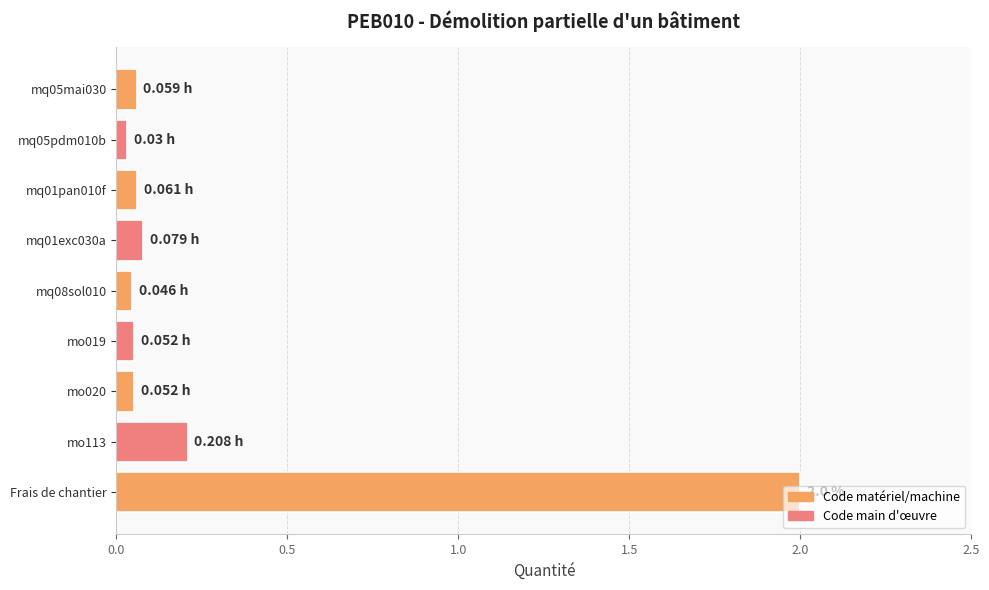

What is the average value?

0.3